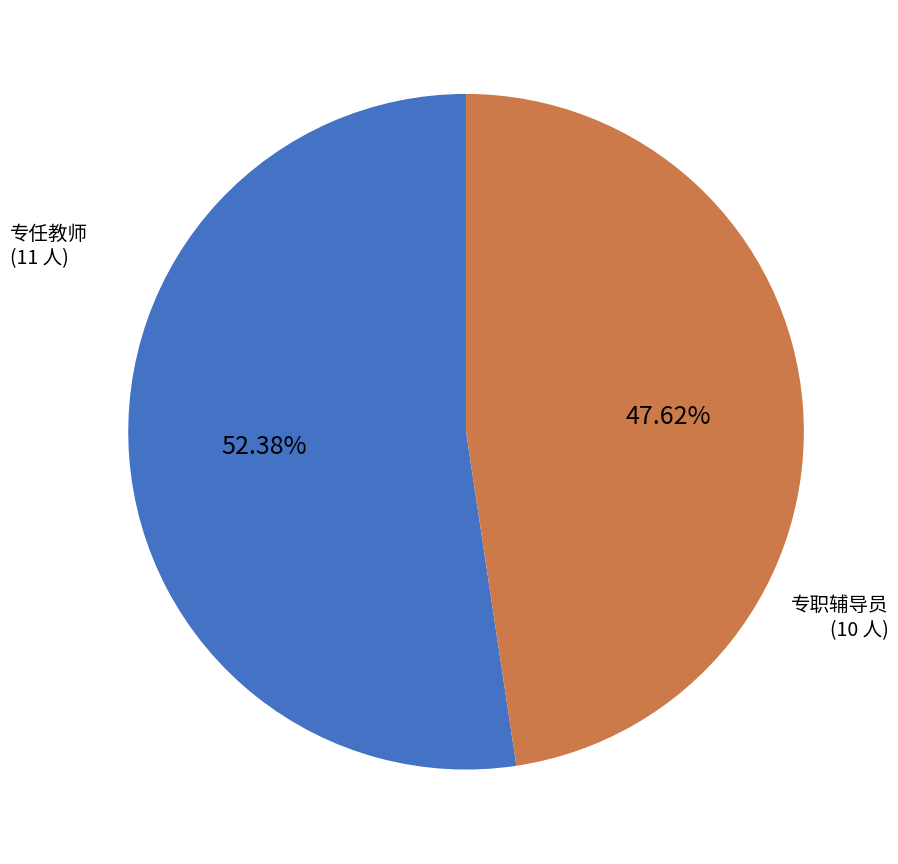

What is the smallest slice in the pie chart?

专职辅导员